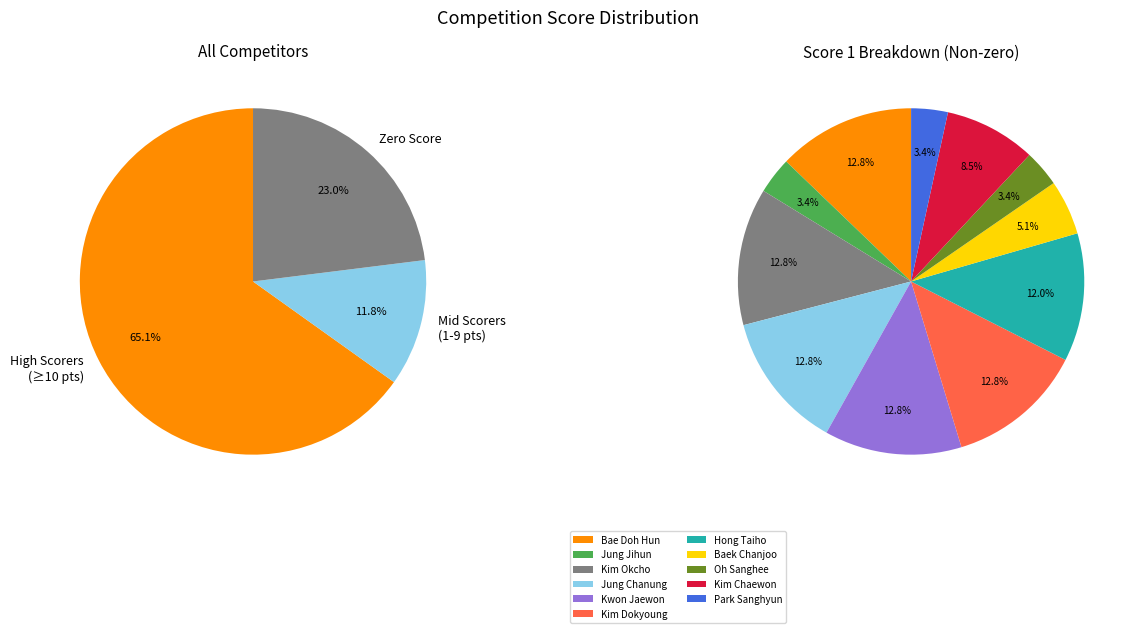

The Kim Okcho slice represents 13% of the pie. True or false?

True